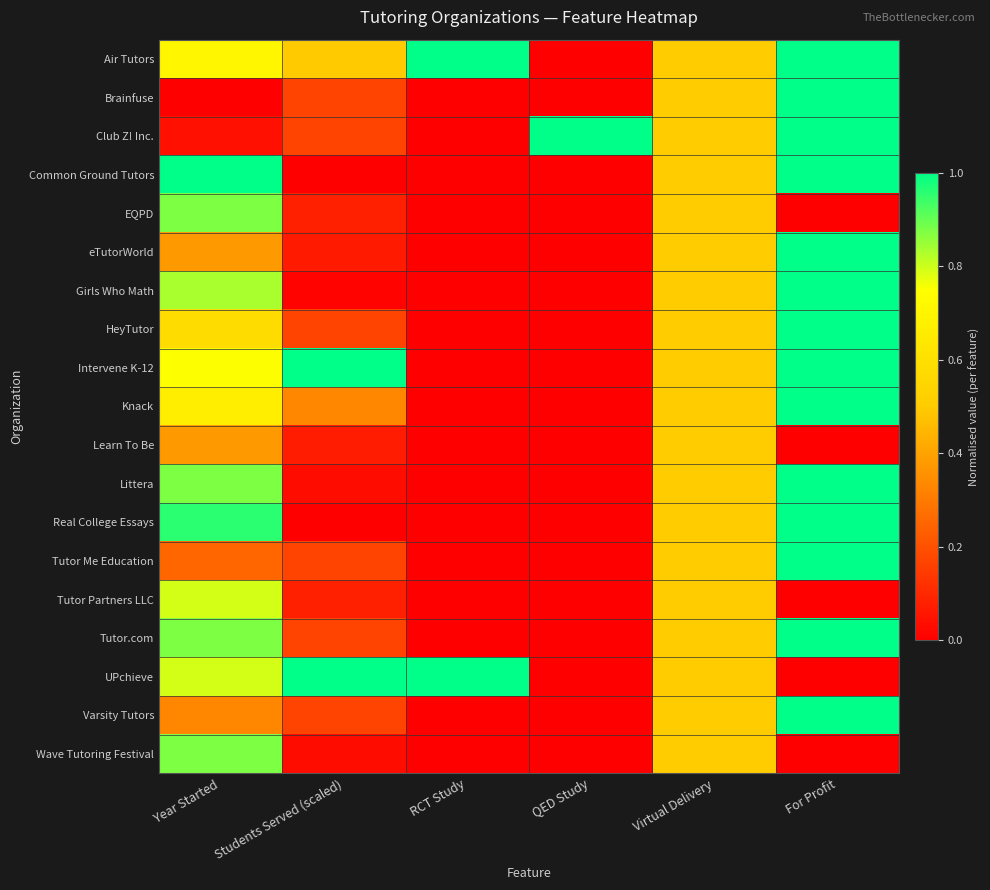

Reading left to right, extract all data points from this chart.

Air Tutors: Year Started=0.7	Students Served (scaled)=0.5	RCT Study=1.0	QED Study=0.0	Virtual Delivery=0.5	For Profit=1.0
Brainfuse: Year Started=0.0	Students Served (scaled)=0.2	RCT Study=0.0	QED Study=0.0	Virtual Delivery=0.5	For Profit=1.0
Club Z! Inc.: Year Started=0.0	Students Served (scaled)=0.2	RCT Study=0.0	QED Study=1.0	Virtual Delivery=0.5	For Profit=1.0
Common Ground Tutors: Year Started=1.0	Students Served (scaled)=0.0	RCT Study=0.0	QED Study=0.0	Virtual Delivery=0.5	For Profit=1.0
EQPD: Year Started=0.9	Students Served (scaled)=0.1	RCT Study=0.0	QED Study=0.0	Virtual Delivery=0.5	For Profit=0.0
eTutorWorld: Year Started=0.4	Students Served (scaled)=0.1	RCT Study=0.0	QED Study=0.0	Virtual Delivery=0.5	For Profit=1.0
Girls Who Math: Year Started=0.8	Students Served (scaled)=0.0	RCT Study=0.0	QED Study=0.0	Virtual Delivery=0.5	For Profit=1.0
HeyTutor: Year Started=0.6	Students Served (scaled)=0.2	RCT Study=0.0	QED Study=0.0	Virtual Delivery=0.5	For Profit=1.0
Intervene K-12: Year Started=0.8	Students Served (scaled)=1.0	RCT Study=0.0	QED Study=0.0	Virtual Delivery=0.5	For Profit=1.0
Knack: Year Started=0.7	Students Served (scaled)=0.3	RCT Study=0.0	QED Study=0.0	Virtual Delivery=0.5	For Profit=1.0
Learn To Be: Year Started=0.4	Students Served (scaled)=0.1	RCT Study=0.0	QED Study=0.0	Virtual Delivery=0.5	For Profit=0.0
Littera: Year Started=0.9	Students Served (scaled)=0.0	RCT Study=0.0	QED Study=0.0	Virtual Delivery=0.5	For Profit=1.0
Real College Essays: Year Started=1.0	Students Served (scaled)=0.0	RCT Study=0.0	QED Study=0.0	Virtual Delivery=0.5	For Profit=1.0
Tutor Me Education: Year Started=0.2	Students Served (scaled)=0.2	RCT Study=0.0	QED Study=0.0	Virtual Delivery=0.5	For Profit=1.0
Tutor Partners LLC: Year Started=0.8	Students Served (scaled)=0.1	RCT Study=0.0	QED Study=0.0	Virtual Delivery=0.5	For Profit=0.0
Tutor.com: Year Started=0.9	Students Served (scaled)=0.2	RCT Study=0.0	QED Study=0.0	Virtual Delivery=0.5	For Profit=1.0
UPchieve: Year Started=0.8	Students Served (scaled)=1.0	RCT Study=1.0	QED Study=0.0	Virtual Delivery=0.5	For Profit=0.0
Varsity Tutors: Year Started=0.3	Students Served (scaled)=0.2	RCT Study=0.0	QED Study=0.0	Virtual Delivery=0.5	For Profit=1.0
Wave Tutoring Festival: Year Started=0.9	Students Served (scaled)=0.0	RCT Study=0.0	QED Study=0.0	Virtual Delivery=0.5	For Profit=0.0